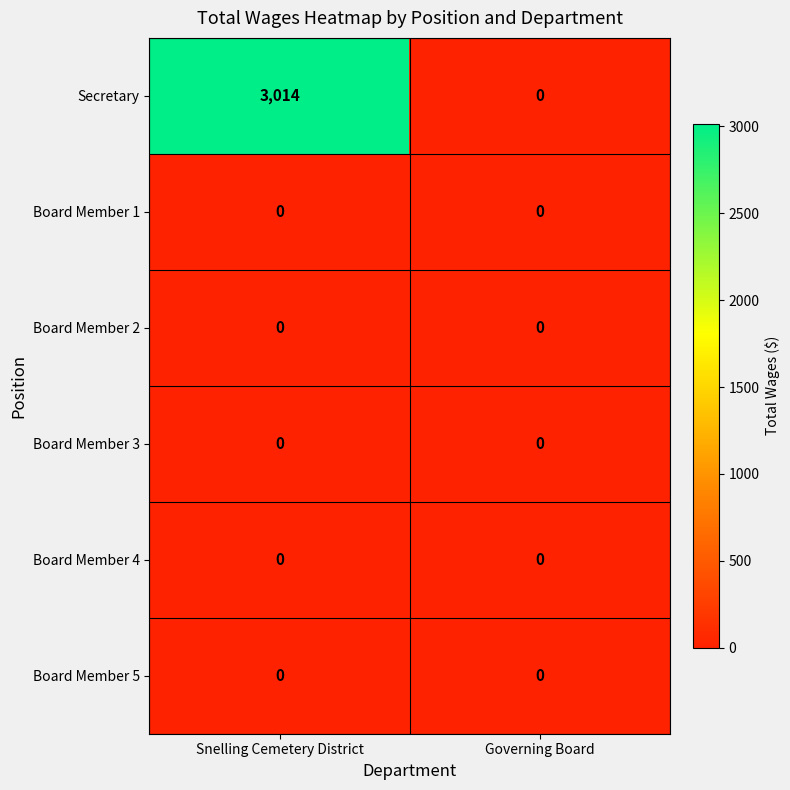

At which category is the sum across all series the highest?

Snelling Cemetery District